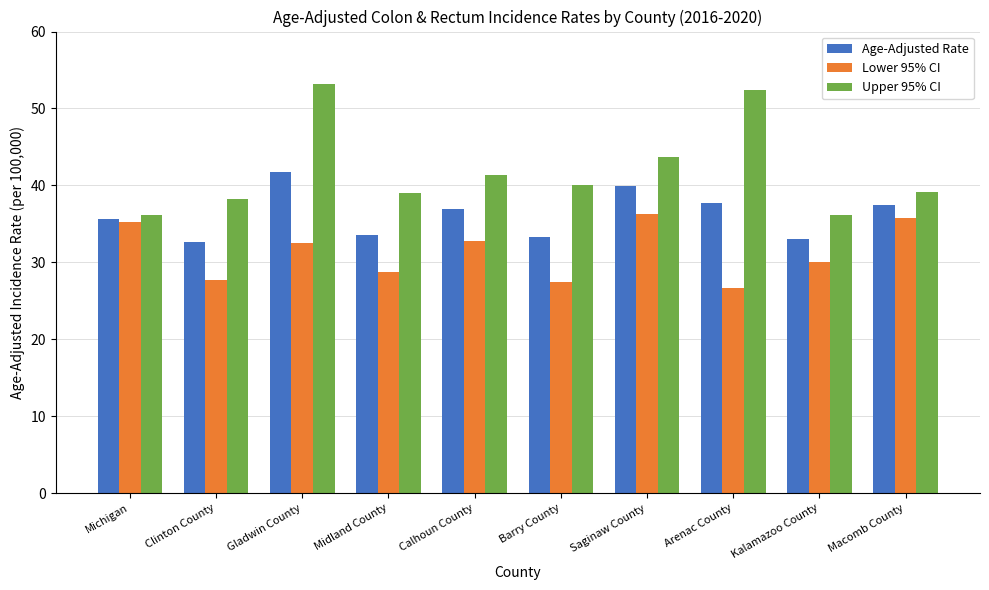

What is the label of the 4th bar from the left?

Midland County